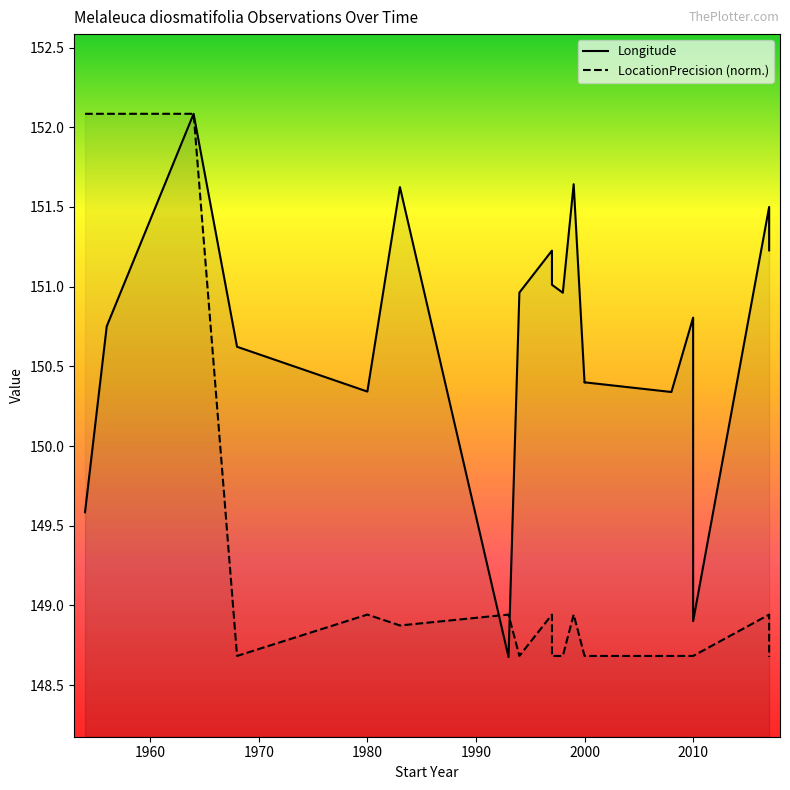

How many intersections are there between LocationPrecision (norm.) and Longitude?

2